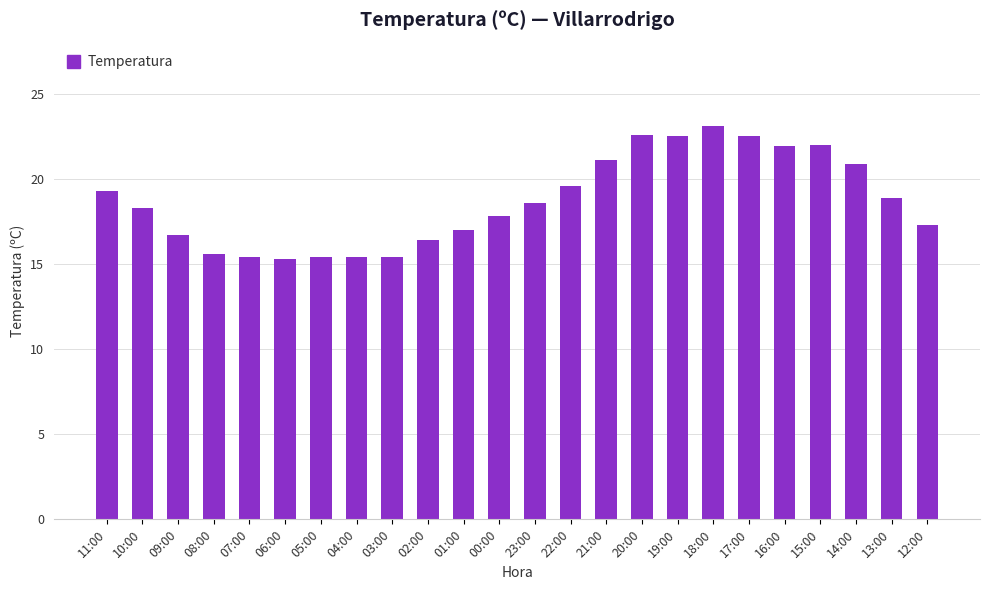

What is the minimum value shown in the chart?

15.3